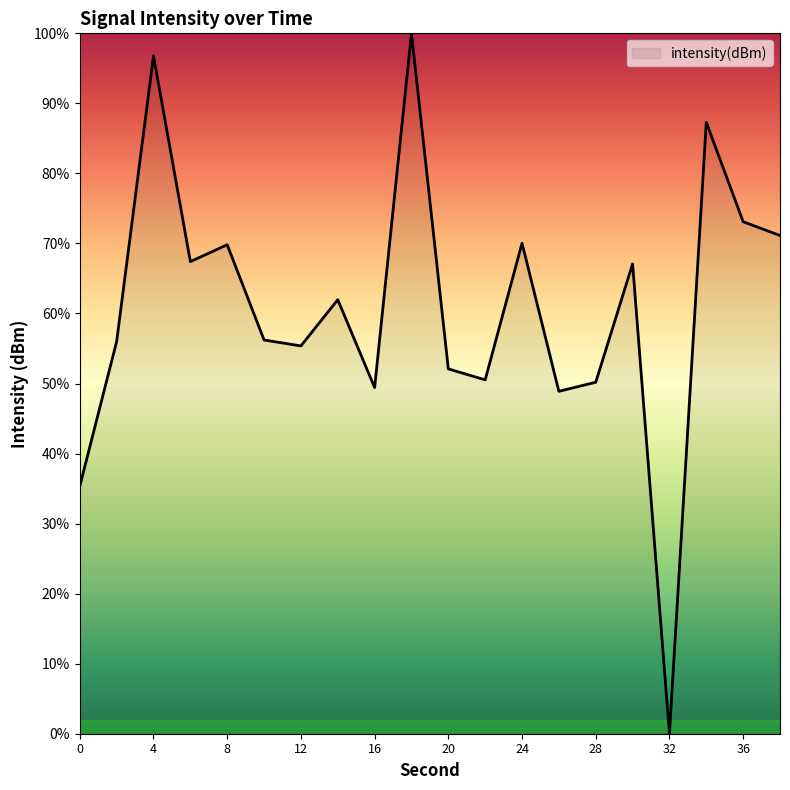

What is the difference between the maximum and minimum values?

100.0